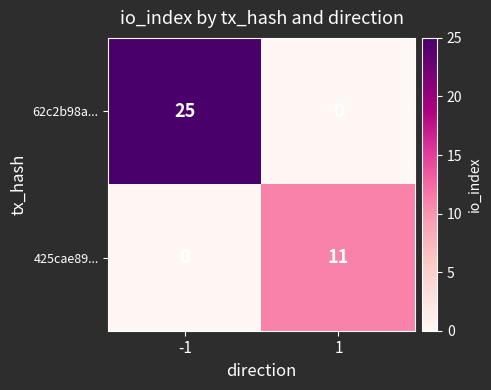

The value of 62c2b98a... at -1 is 25. True or false?

True